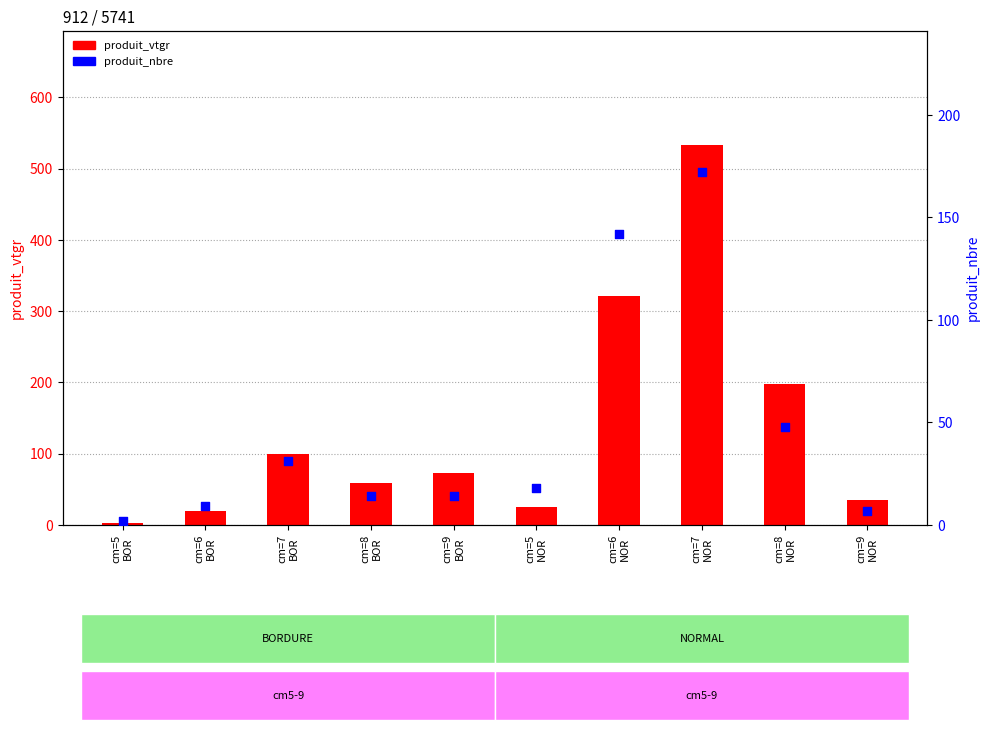

What is the total value across all series at cm=5
BOR?

4.8